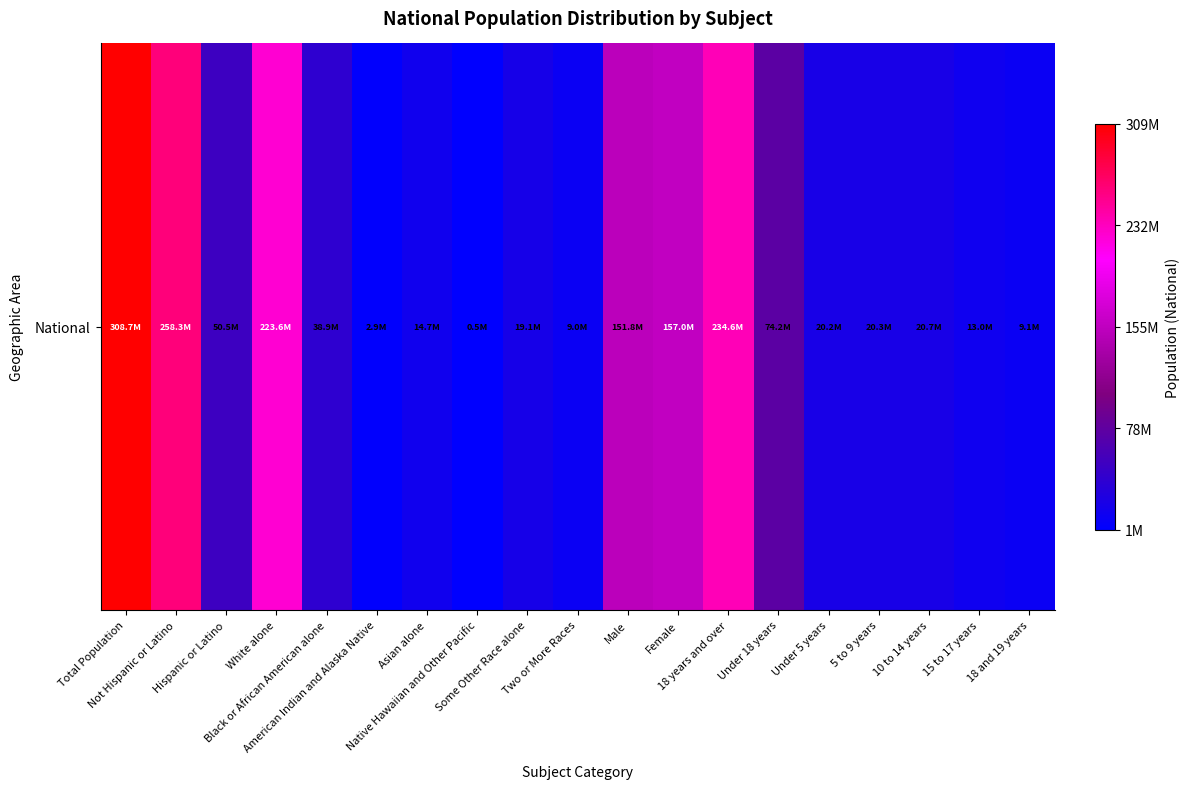

What is the ratio of the value at Asian alone to the value at 18 years and over?

0.1